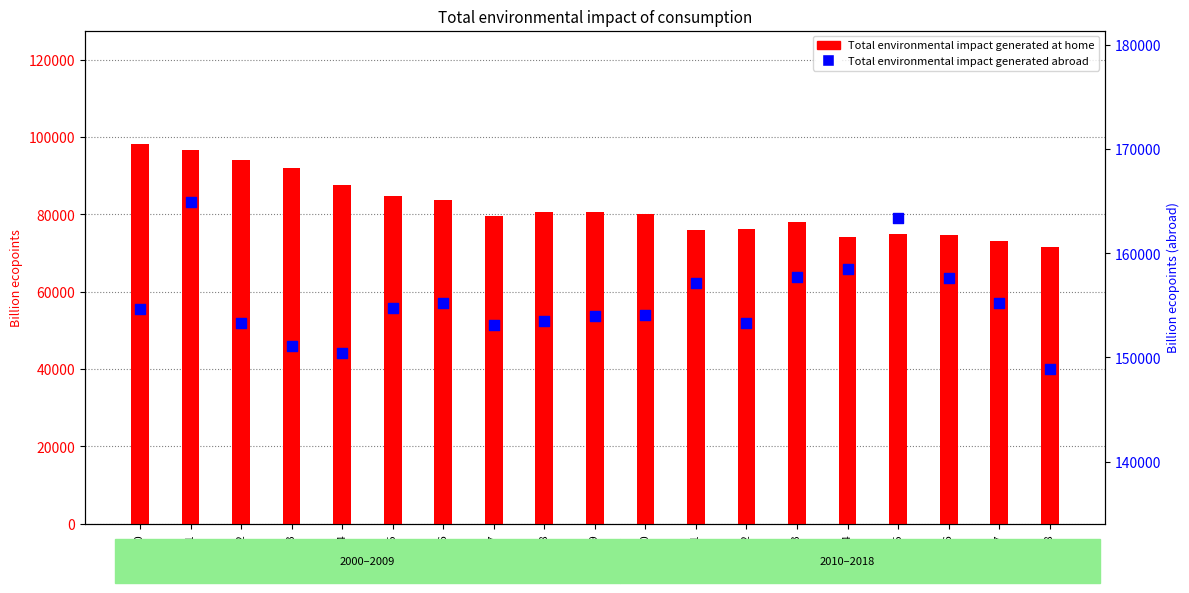

What are all the series names shown in the legend?

Total environmental impact generated at home, Total environmental impact generated abroad